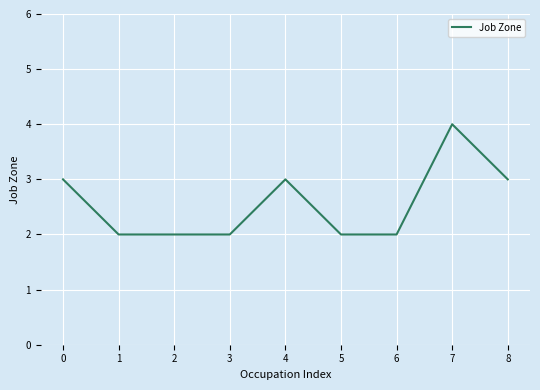

Approximately how many times larger is the value at 2 compared to 0?

0.7